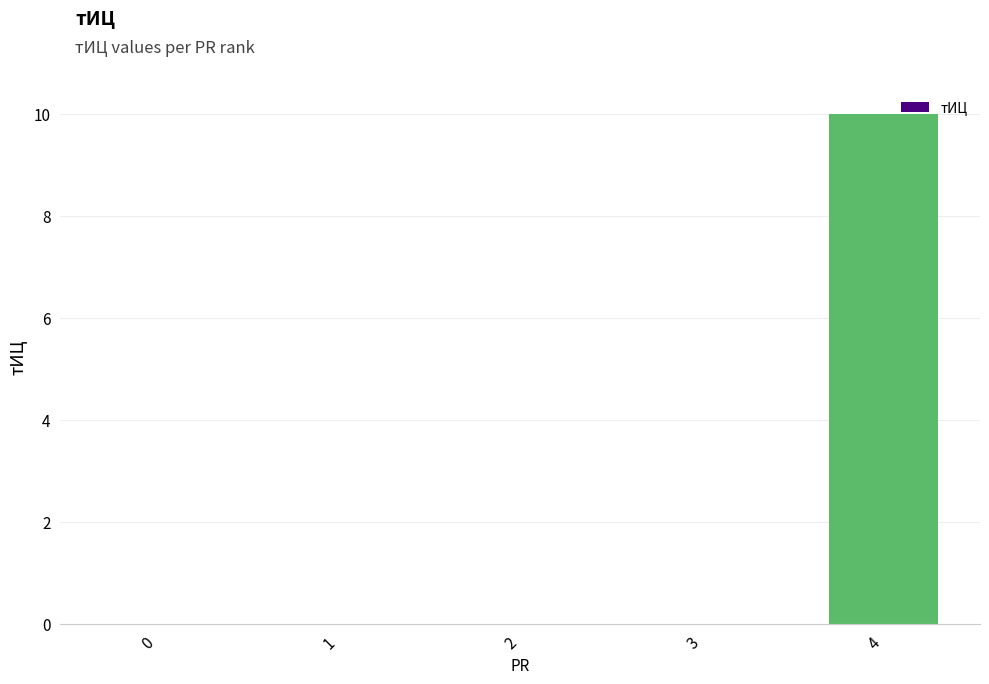

Are the bars horizontal?

No